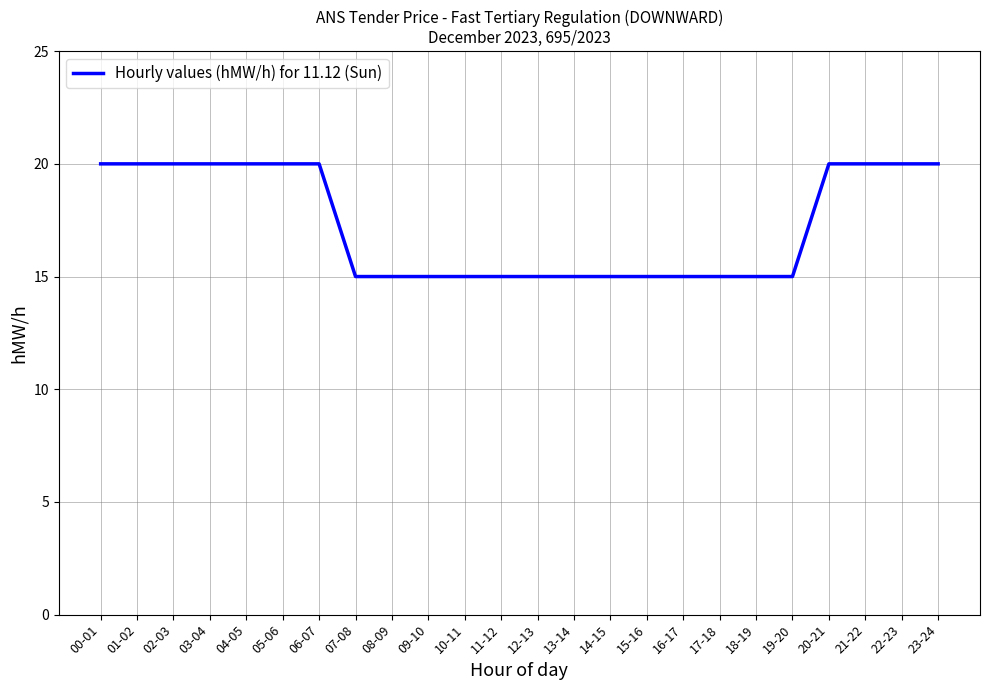

Reading left to right, transcribe all the data shown in this chart.

00-01=20	01-02=20	02-03=20	03-04=20	04-05=20	05-06=20	06-07=20	07-08=15	08-09=15	09-10=15	10-11=15	11-12=15	12-13=15	13-14=15	14-15=15	15-16=15	16-17=15	17-18=15	18-19=15	19-20=15	20-21=20	21-22=20	22-23=20	23-24=20